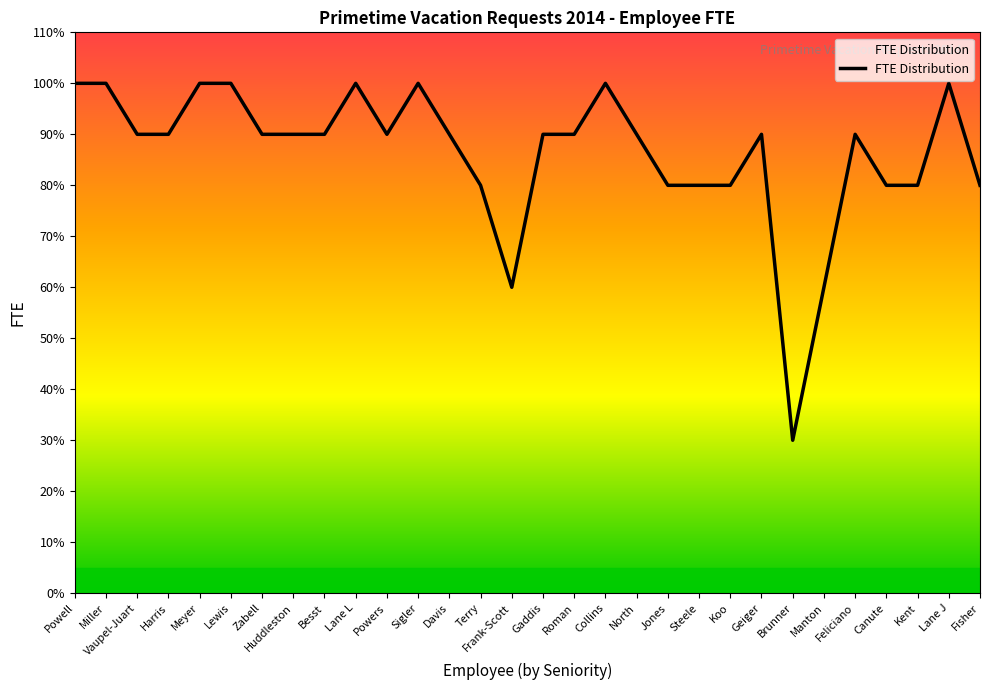

What is the value of the 29th point from the left?

1.0